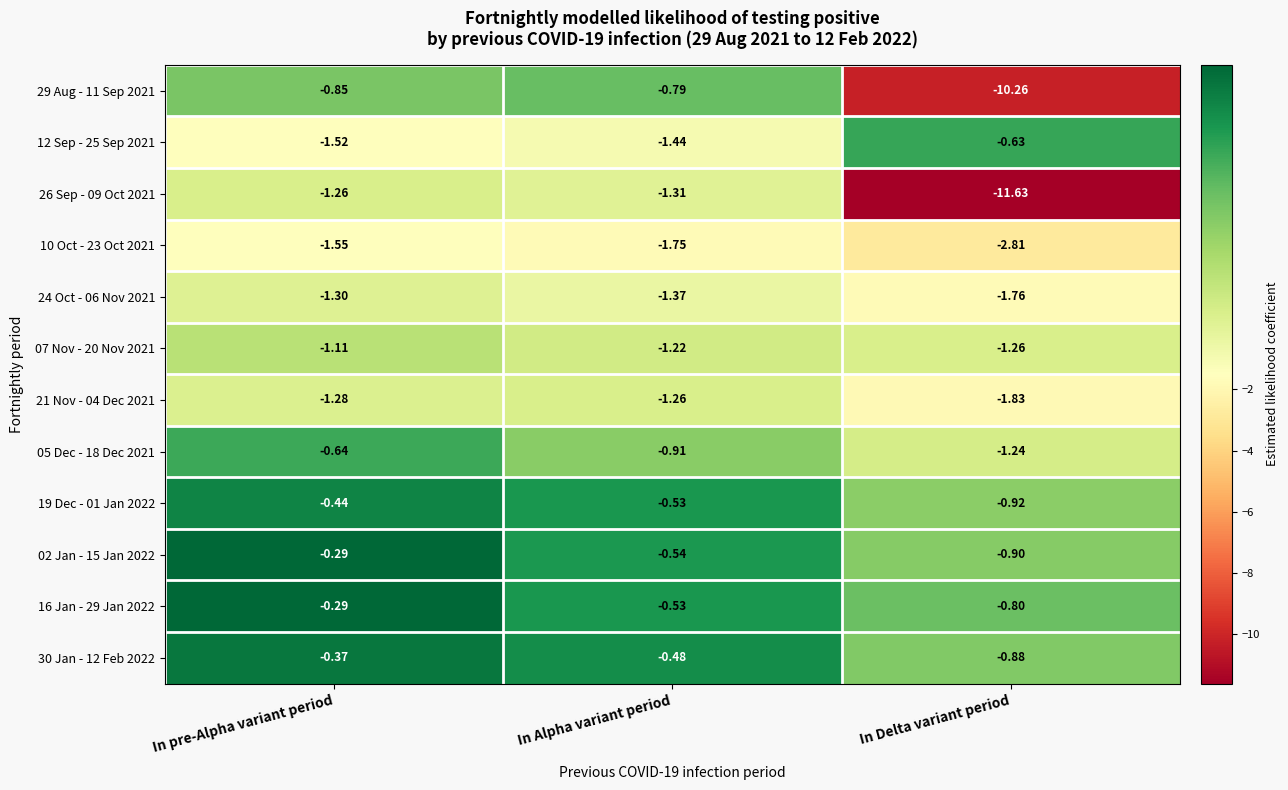

Count the number of data series in this chart.

12